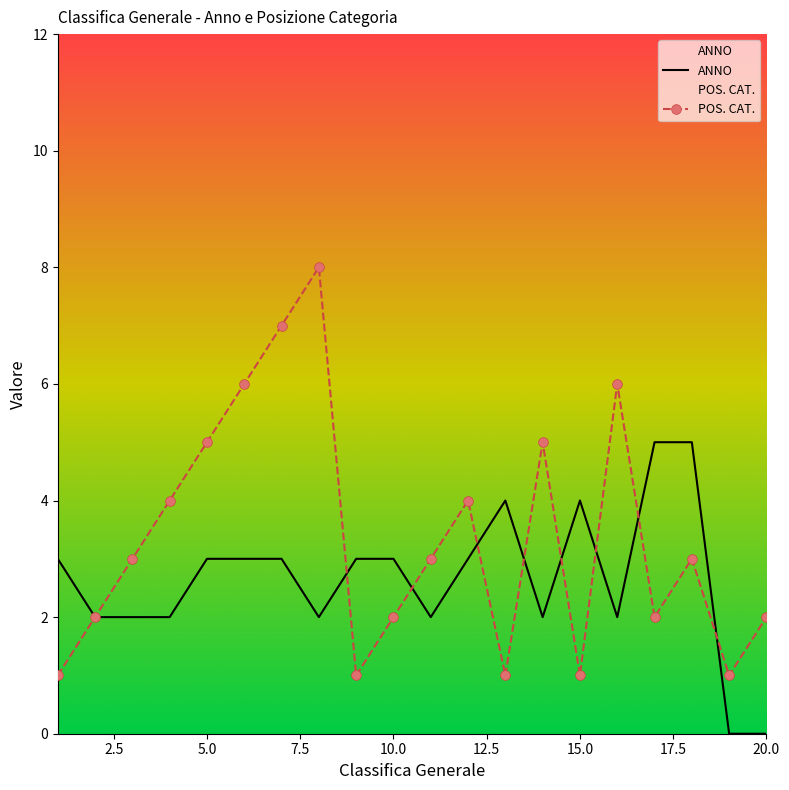

At which category does POS. CAT. reach its first local valley?

9